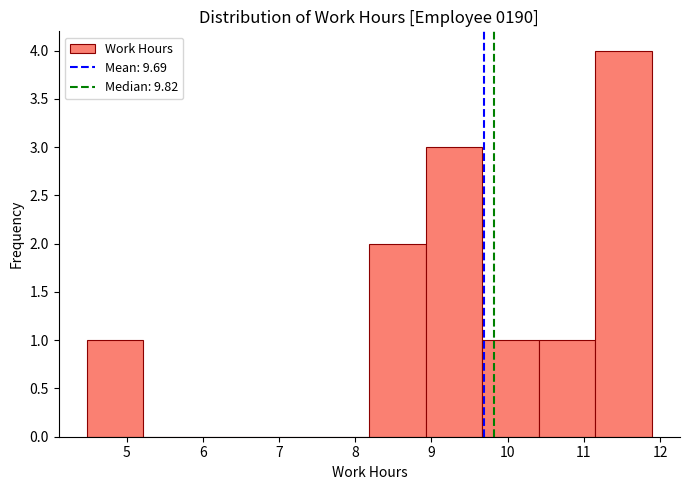

Reading left to right, transcribe this chart: for each bar, give the range it covers on the x-axis and its height. Neither the bar edges nor the heights are printed on the chart, so give them approximately, as read against the axes.

4.5 to 5.2: 1
5.2 to 6.0: 0
6.0 to 6.7: 0
6.7 to 7.4: 0
7.4 to 8.2: 0
8.2 to 8.9: 2
8.9 to 9.7: 3
9.7 to 10.4: 1
10.4 to 11.1: 1
11.1 to 11.9: 4